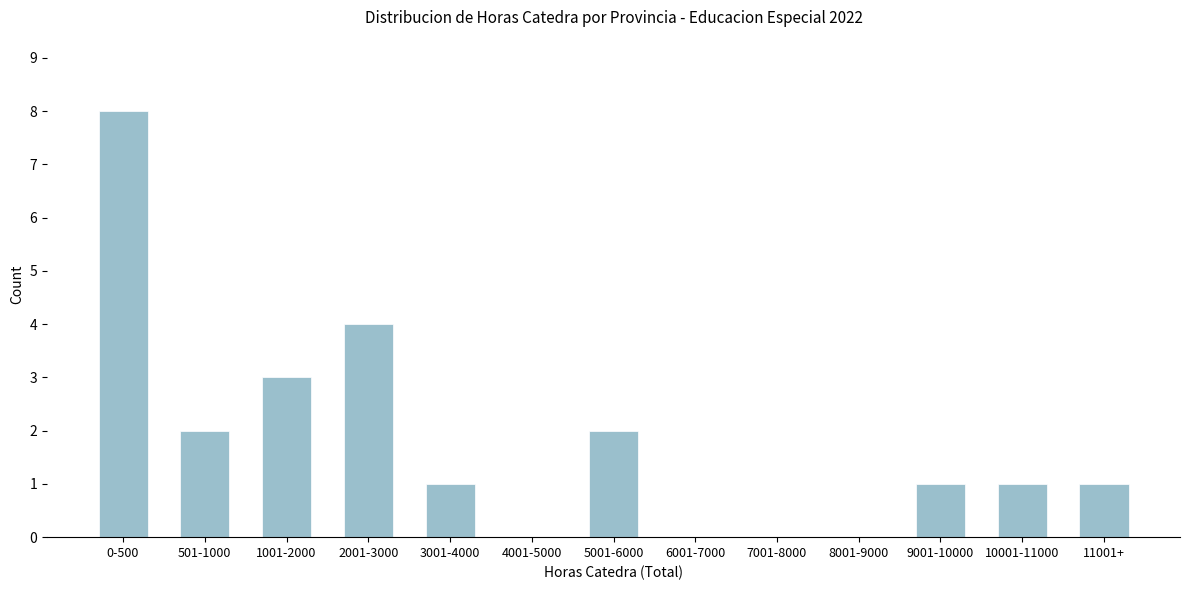

Reading right to left, transcribe all the data shown in this chart.

11001+=1	10001-11000=1	9001-10000=1	8001-9000=0	7001-8000=0	6001-7000=0	5001-6000=2	4001-5000=0	3001-4000=1	2001-3000=4	1001-2000=3	501-1000=2	0-500=8